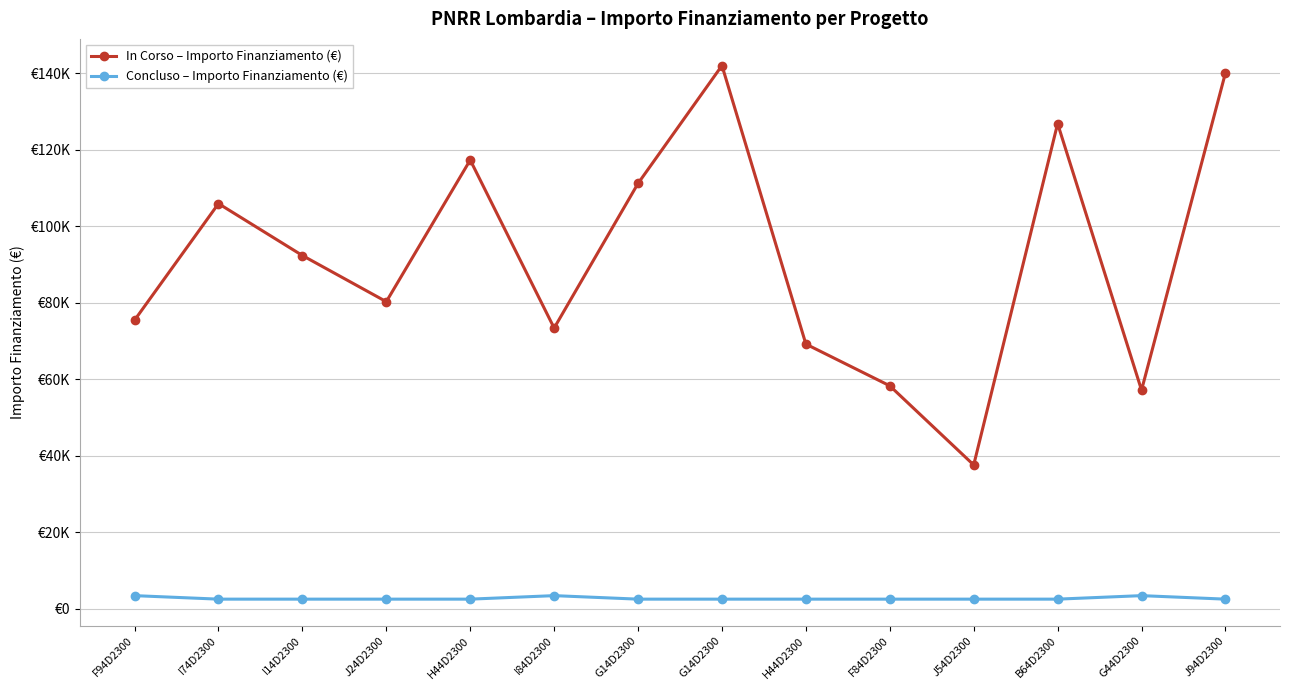

Does the chart have visible grid lines?

Yes